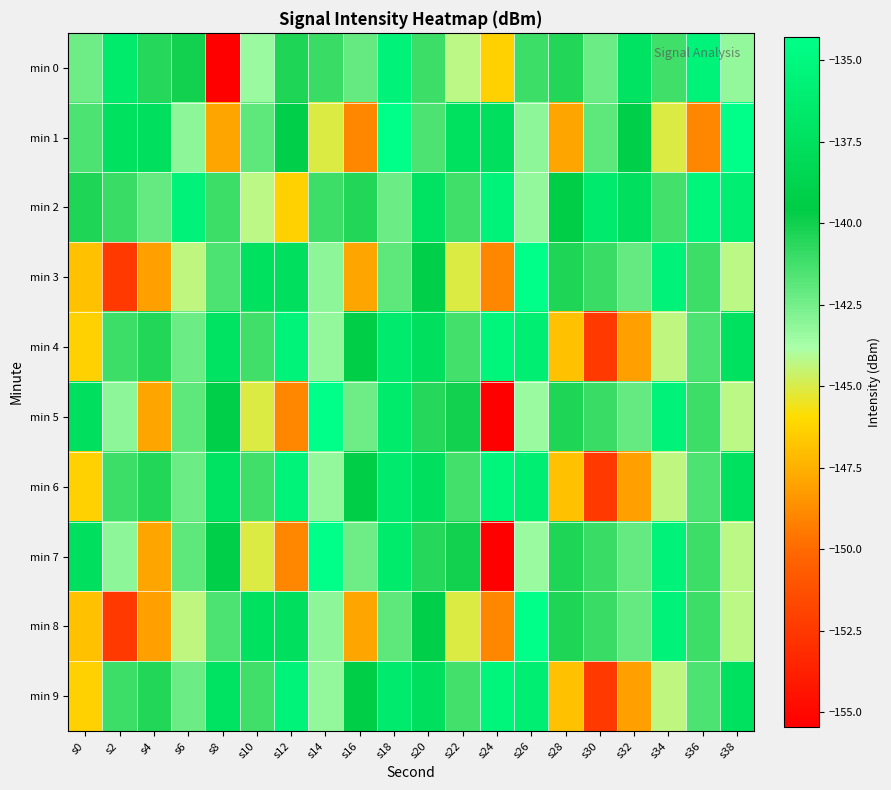

Reading left to right, list all the values displayed in this chart.

min 0: s0=-142.3	s2=-136.5	s4=-140.5	s6=-140.1	s8=-155.5	s10=-143.5	s12=-140.4	s14=-141.0	s16=-142.1	s18=-135.6	s20=-141.1	s22=-144.3	s24=-146.4	s26=-141.1	s28=-140.4	s30=-142.2	s32=-137.2	s34=-141.2	s36=-135.5	s38=-143.3
min 1: s0=-141.5	s2=-137.4	s4=-137.6	s6=-143.1	s8=-147.9	s10=-141.9	s12=-139.2	s14=-145.0	s16=-149.0	s18=-134.3	s20=-141.5	s22=-137.4	s24=-137.6	s26=-143.1	s28=-147.9	s30=-141.9	s32=-139.2	s34=-145.0	s36=-149.0	s38=-134.3
min 2: s0=-140.4	s2=-141.0	s4=-142.1	s6=-135.6	s8=-141.1	s10=-144.3	s12=-146.4	s14=-141.1	s16=-140.4	s18=-142.2	s20=-137.2	s22=-141.2	s24=-135.5	s26=-143.3	s28=-139.4	s30=-136.3	s32=-137.5	s34=-141.3	s36=-135.4	s38=-135.9
min 3: s0=-146.9	s2=-152.4	s4=-148.0	s6=-144.3	s8=-141.5	s10=-137.4	s12=-137.6	s14=-143.1	s16=-147.9	s18=-141.9	s20=-139.2	s22=-145.0	s24=-149.0	s26=-134.3	s28=-140.4	s30=-141.0	s32=-142.1	s34=-135.6	s36=-141.1	s38=-144.3
min 4: s0=-146.4	s2=-141.1	s4=-140.4	s6=-142.2	s8=-137.2	s10=-141.2	s12=-135.5	s14=-143.3	s16=-139.4	s18=-136.3	s20=-137.5	s22=-141.3	s24=-135.4	s26=-135.9	s28=-146.9	s30=-152.4	s32=-148.0	s34=-144.3	s36=-141.5	s38=-137.4
min 5: s0=-137.6	s2=-143.1	s4=-147.9	s6=-141.9	s8=-139.2	s10=-145.0	s12=-149.0	s14=-134.3	s16=-142.3	s18=-136.5	s20=-140.5	s22=-140.1	s24=-155.5	s26=-143.5	s28=-140.4	s30=-141.0	s32=-142.1	s34=-135.6	s36=-141.1	s38=-144.3
min 6: s0=-146.4	s2=-141.1	s4=-140.4	s6=-142.2	s8=-137.2	s10=-141.2	s12=-135.5	s14=-143.3	s16=-139.4	s18=-136.3	s20=-137.5	s22=-141.3	s24=-135.4	s26=-135.9	s28=-146.9	s30=-152.4	s32=-148.0	s34=-144.3	s36=-141.5	s38=-137.4
min 7: s0=-137.6	s2=-143.1	s4=-147.9	s6=-141.9	s8=-139.2	s10=-145.0	s12=-149.0	s14=-134.3	s16=-142.3	s18=-136.5	s20=-140.5	s22=-140.1	s24=-155.5	s26=-143.5	s28=-140.4	s30=-141.0	s32=-142.1	s34=-135.6	s36=-141.1	s38=-144.3
min 8: s0=-146.9	s2=-152.4	s4=-148.0	s6=-144.3	s8=-141.5	s10=-137.4	s12=-137.6	s14=-143.1	s16=-147.9	s18=-141.9	s20=-139.2	s22=-145.0	s24=-149.0	s26=-134.3	s28=-140.4	s30=-141.0	s32=-142.1	s34=-135.6	s36=-141.1	s38=-144.3
min 9: s0=-146.4	s2=-141.1	s4=-140.4	s6=-142.2	s8=-137.2	s10=-141.2	s12=-135.5	s14=-143.3	s16=-139.4	s18=-136.3	s20=-137.5	s22=-141.3	s24=-135.4	s26=-135.9	s28=-146.9	s30=-152.4	s32=-148.0	s34=-144.3	s36=-141.5	s38=-137.4